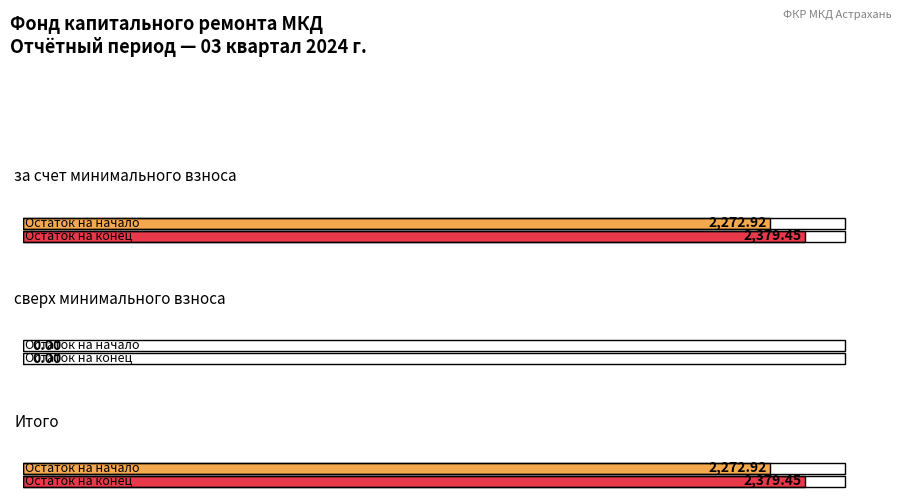

Which series has the widest spread of values?

Остаток на конец периода